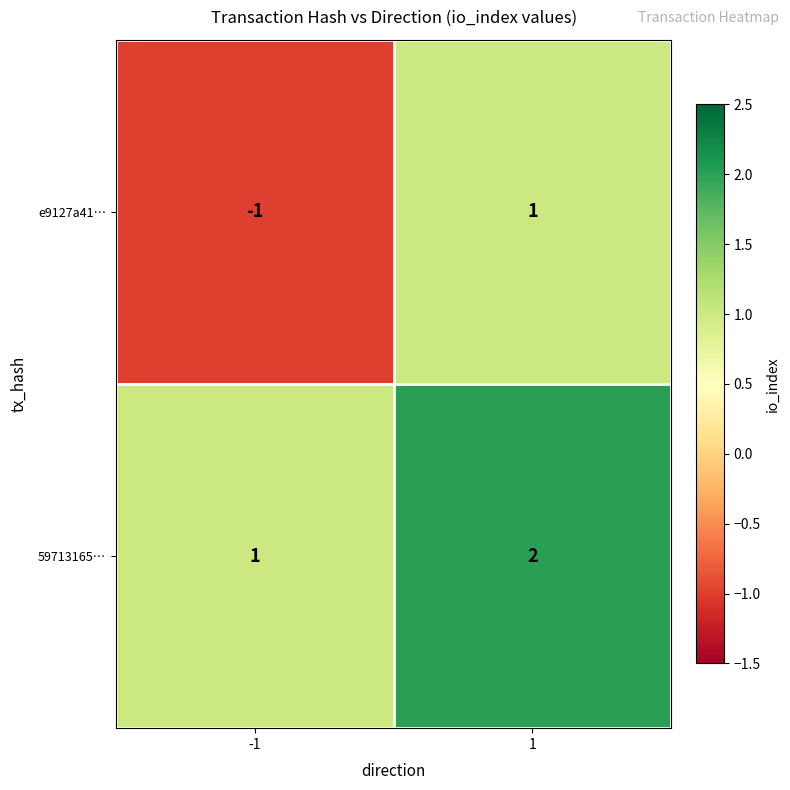

What is the difference between the highest and lowest values at -1?

2